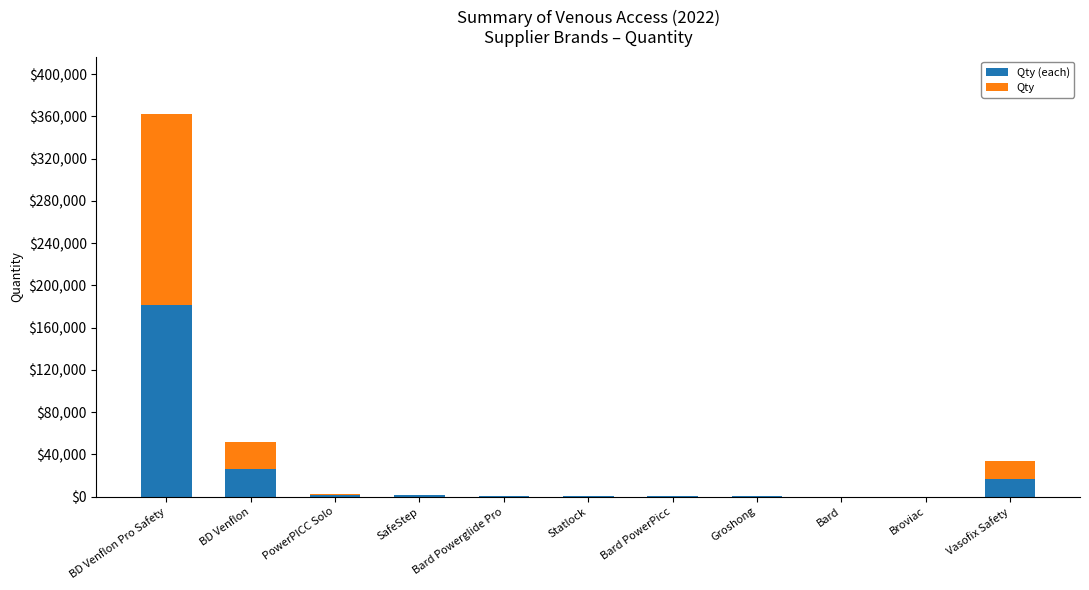

At which category is the sum across all series the highest?

BD Venflon Pro Safety